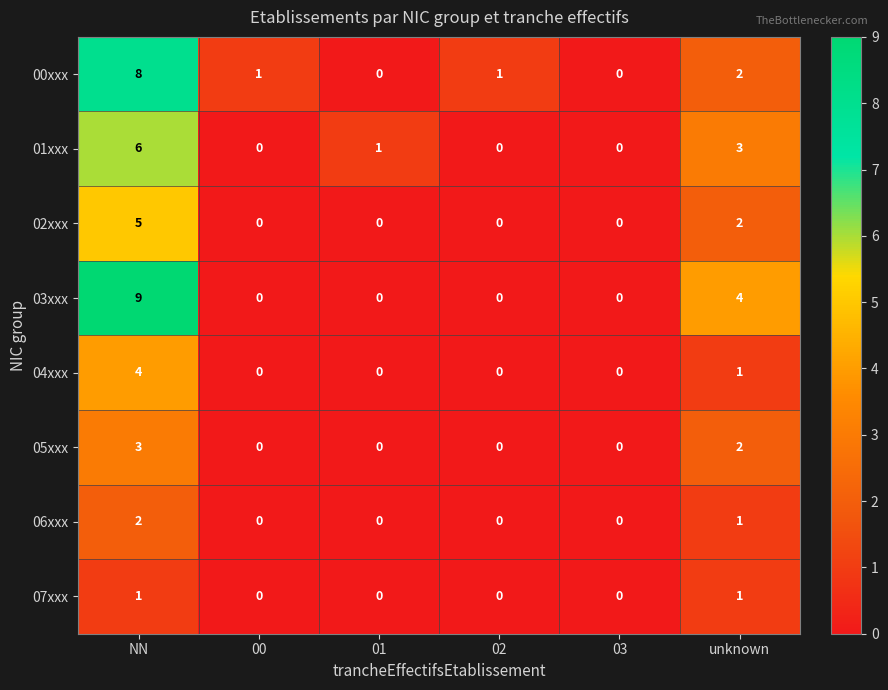

What is the greatest value displayed?

9